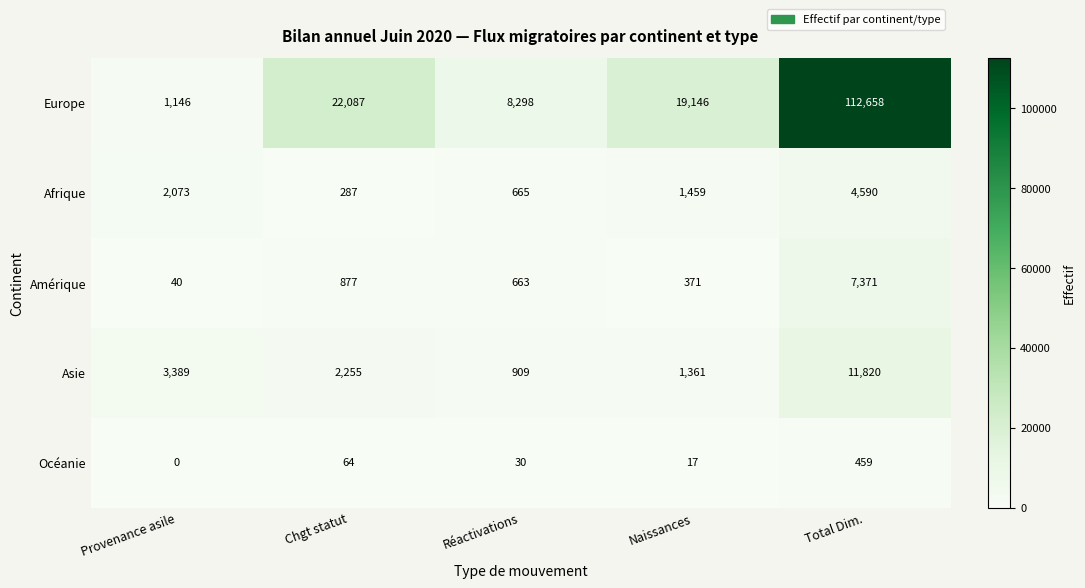

What is the greatest value displayed?

112658